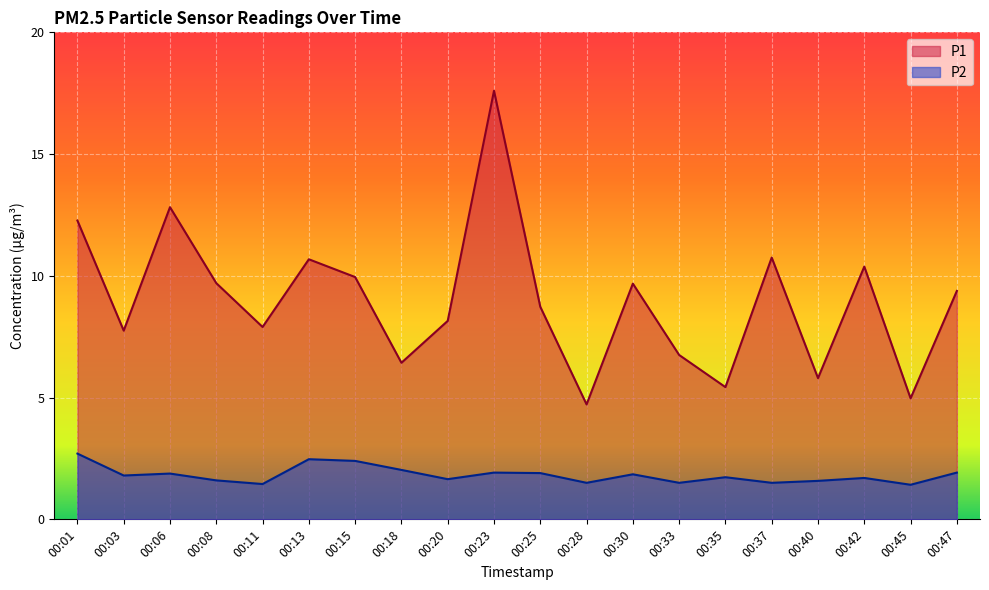

Reading right to left, transcribe all the data shown in this chart.

P1: 9.4	5.0	10.4	5.8	10.8	5.4	6.8	9.7	4.7	8.7	17.6	8.2	6.4	9.9	10.7	7.9	9.7	12.8	7.8	12.3
P2: 1.9	1.4	1.7	1.6	1.5	1.7	1.5	1.9	1.5	1.9	1.9	1.6	2.0	2.4	2.5	1.4	1.6	1.9	1.8	2.7